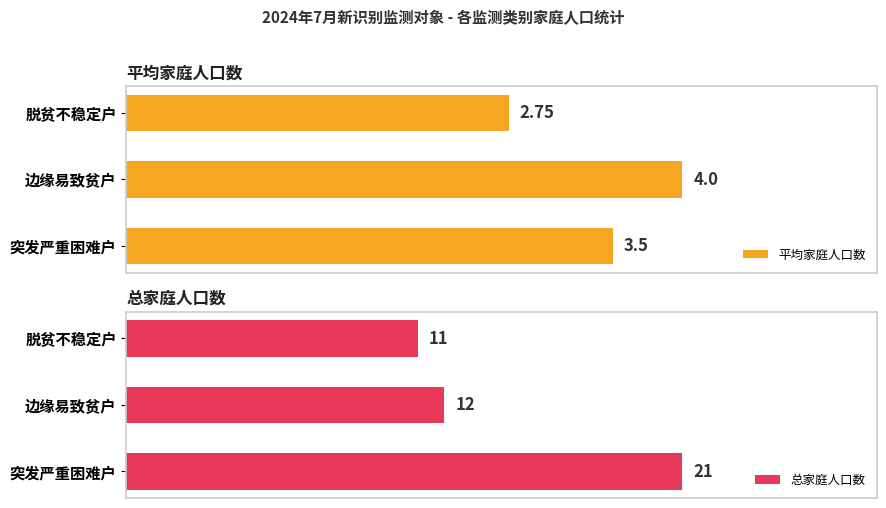

Reading right to left, transcribe all the data shown in this chart.

平均家庭人口数: 2.8	4.0	3.5
总家庭人口数: 11.0	12.0	21.0